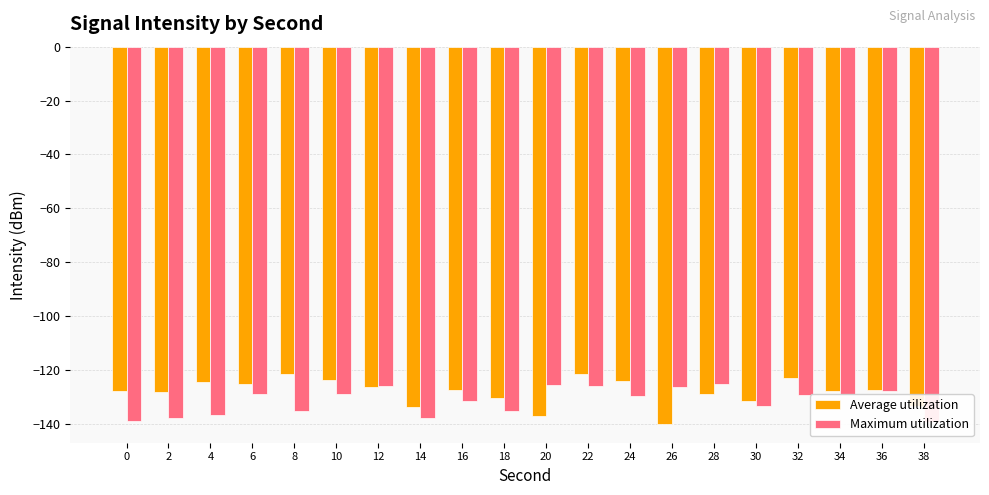

Is it true that Maximum utilization equals -137.9 at 14?

True